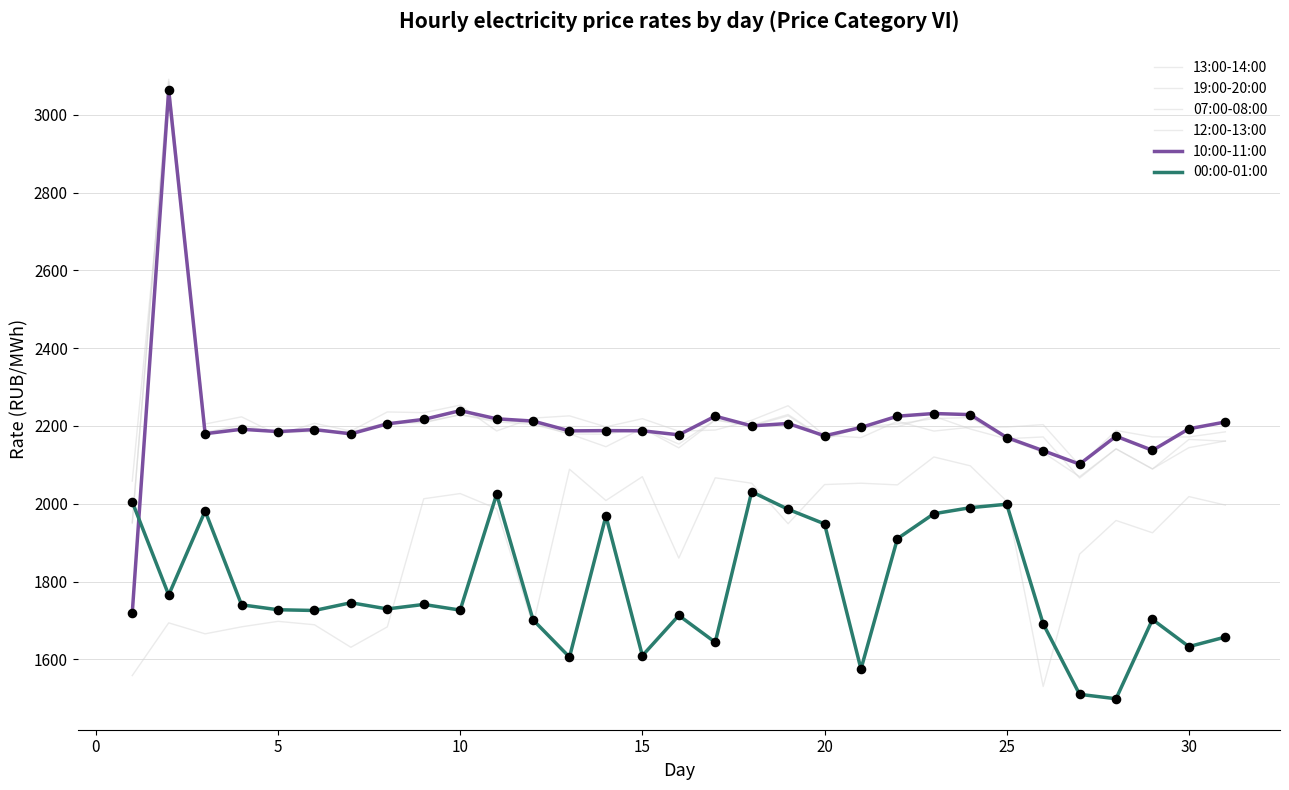

Is this an area chart (filled region under the line)?

No